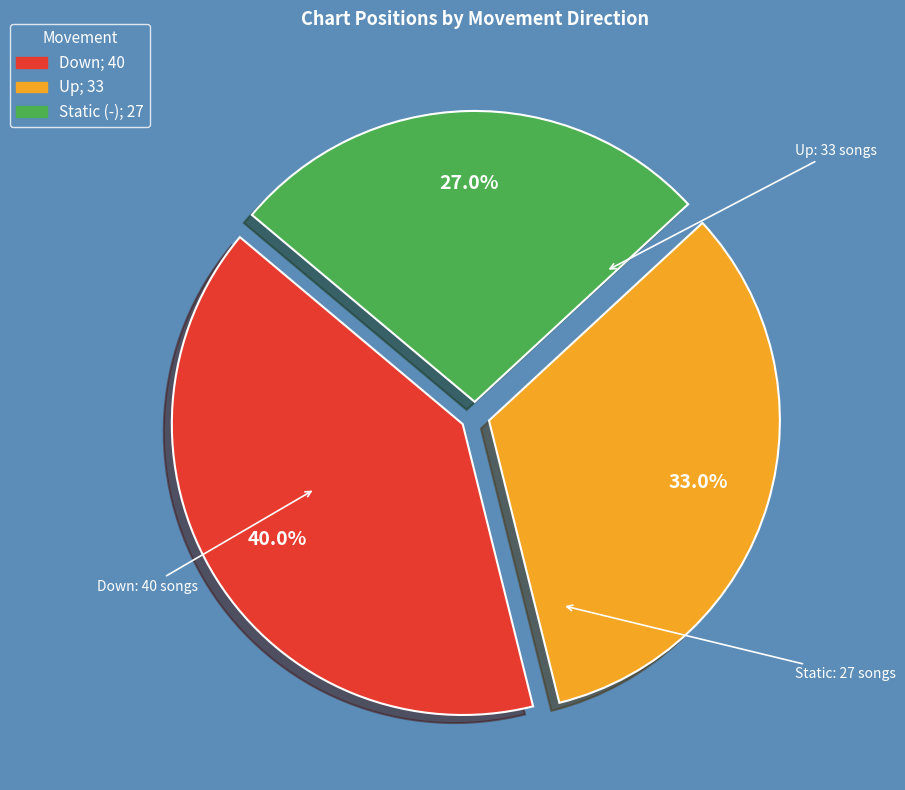

To the nearest percent, what is the average slice percentage?

33%